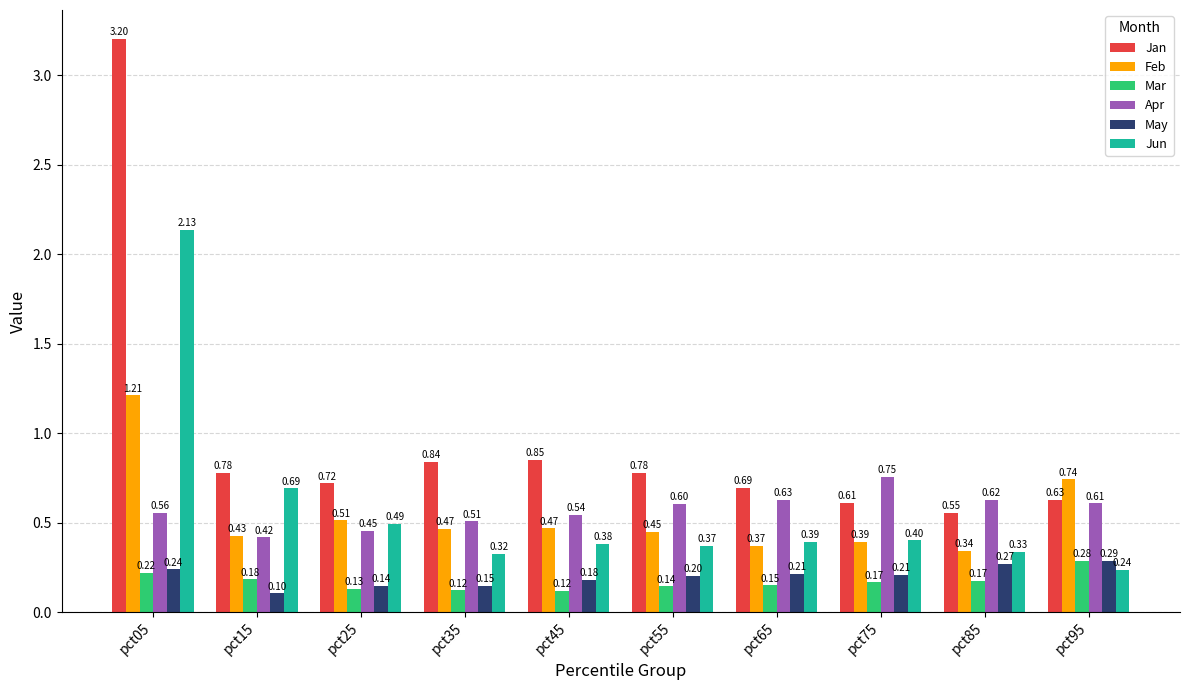

Which series has the widest spread of values?

Jan